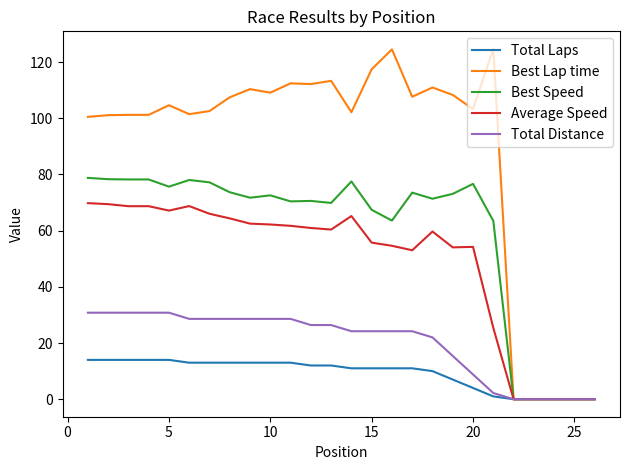

Does the chart have visible grid lines?

No